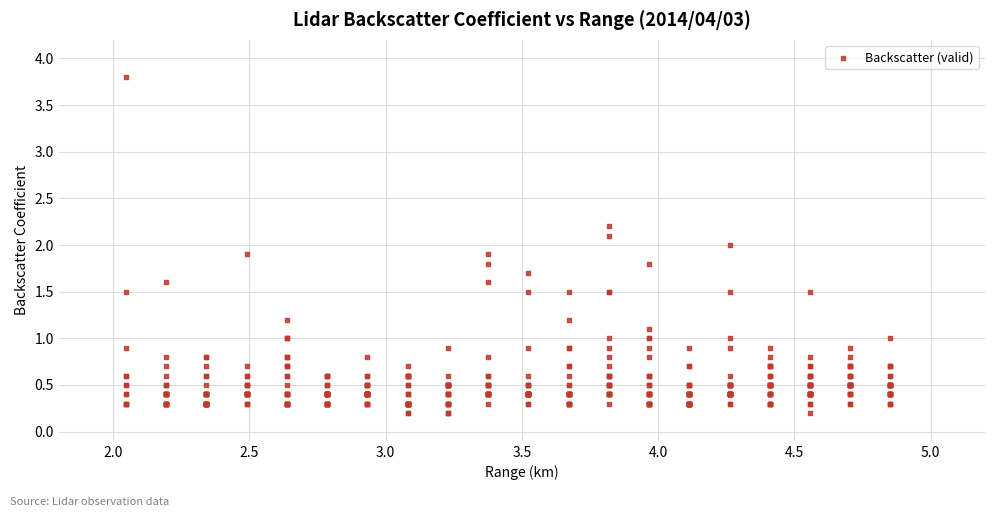

What is the range of X values (max minus min)?

2.8